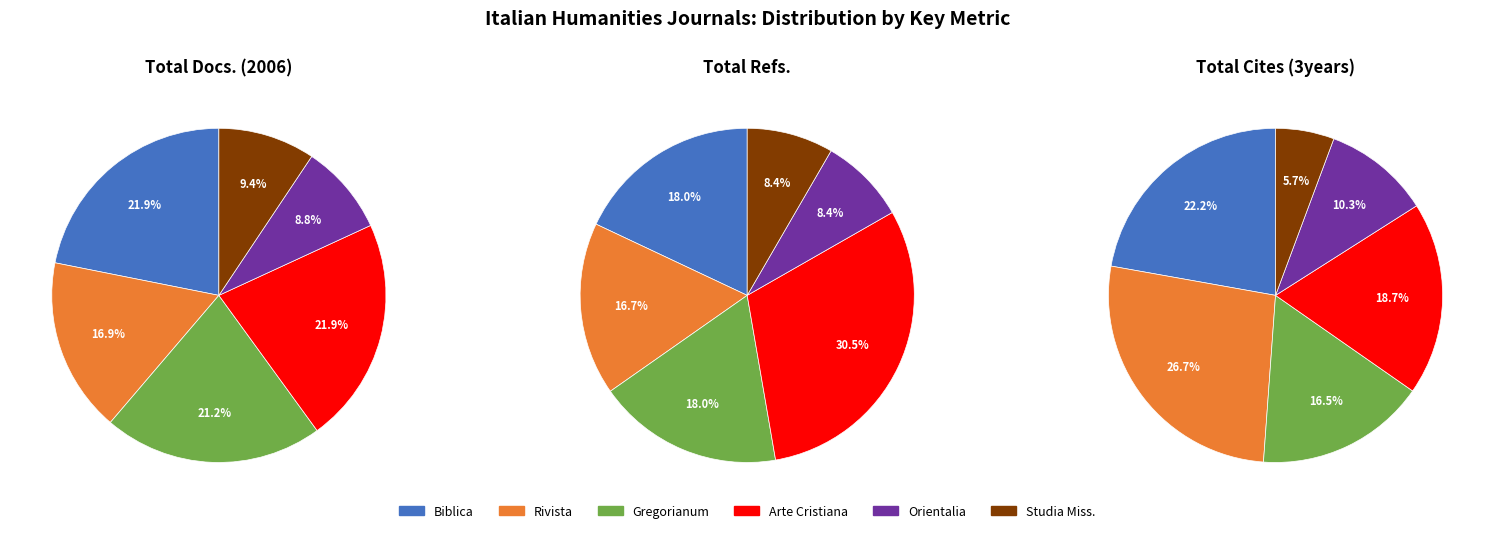

To the nearest percent, what is the average slice percentage?

17%